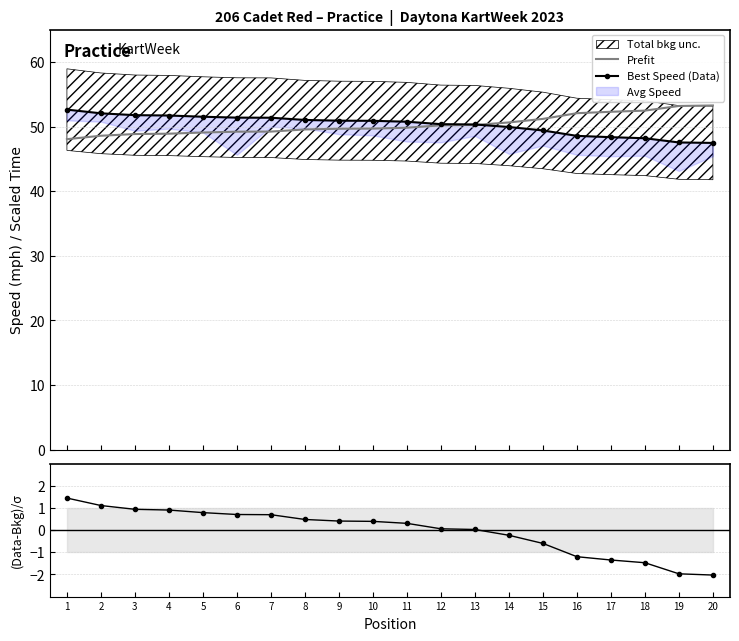

What is the highest value of the Prefit series?

53.3